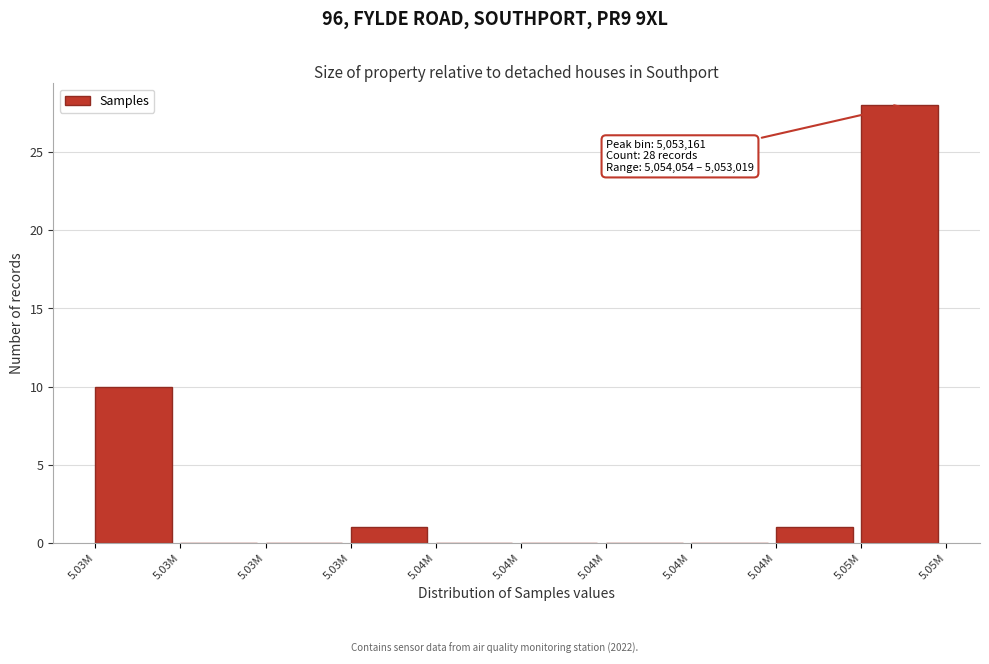

How many categories are shown in the chart?

10